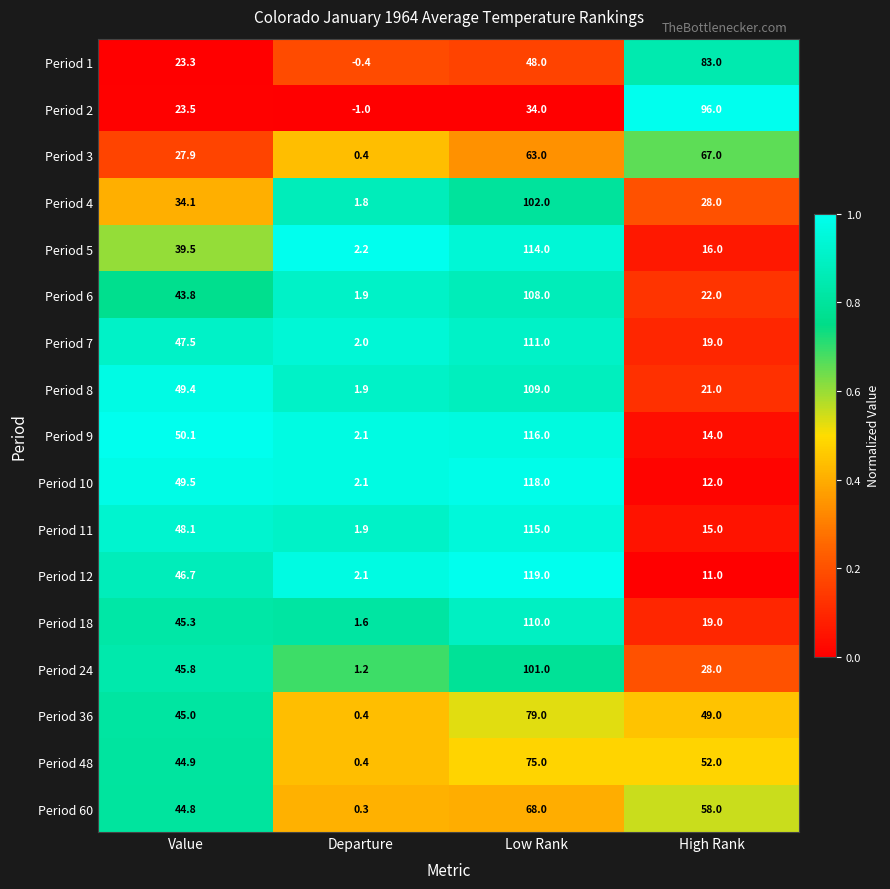

Which category has the highest value across all series?

Low Rank